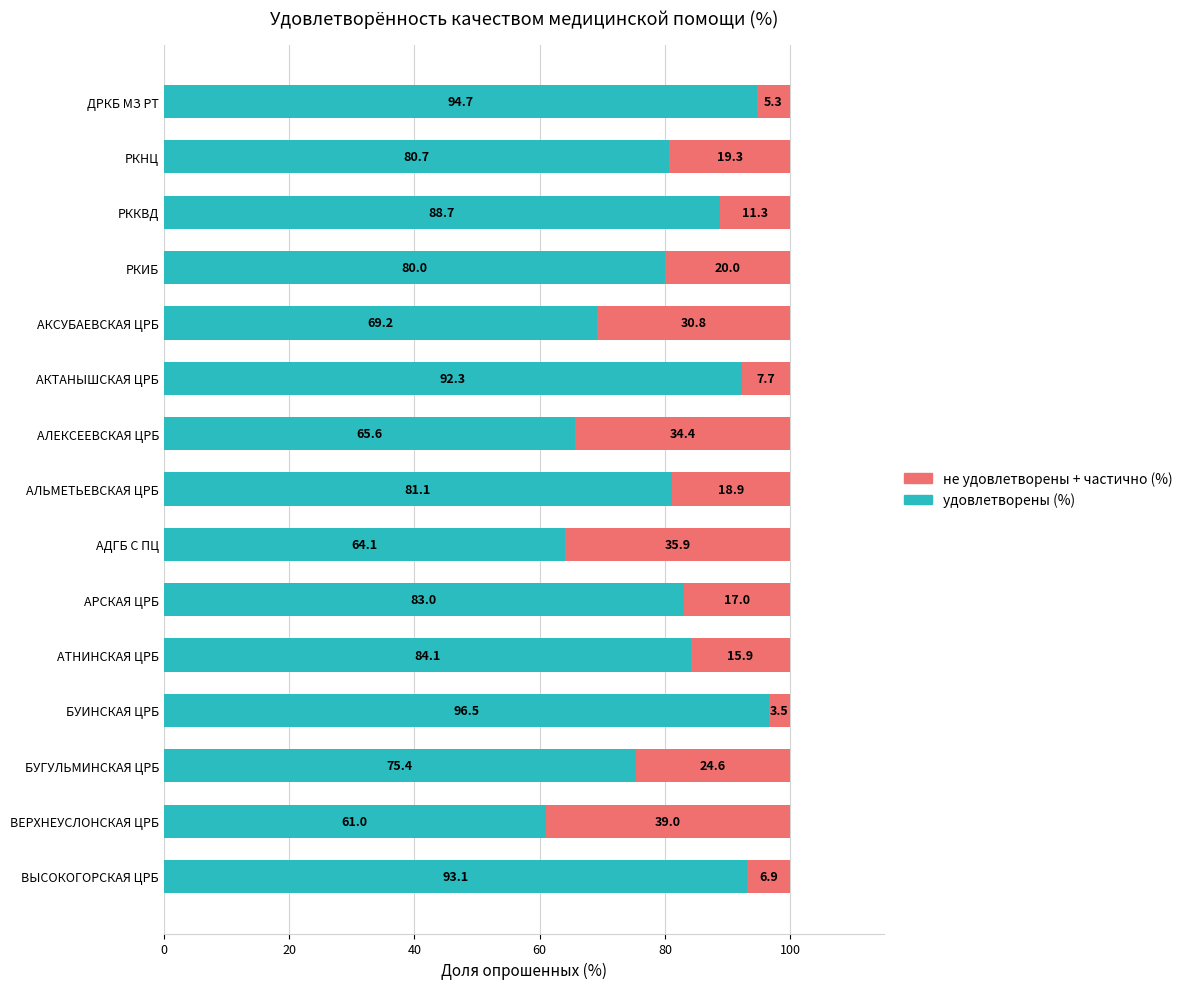

Which category has the lowest value in the удовлетворены (%) series?

ВЕРХНЕУСЛОНСКАЯ ЦРБ